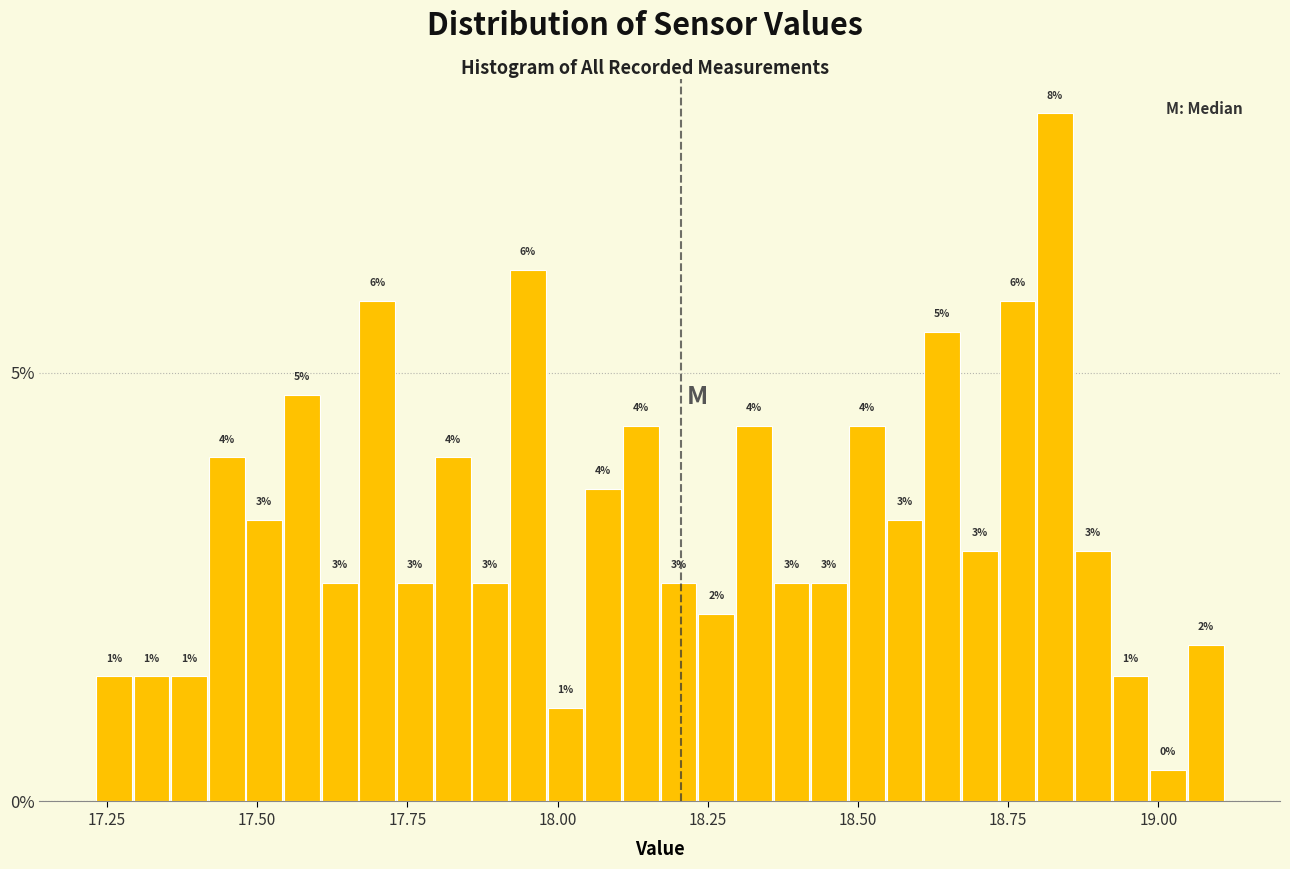

Around what value on the x-axis is the tallest bar? Give the approximate position of its centre, as read against the axis.

18.85